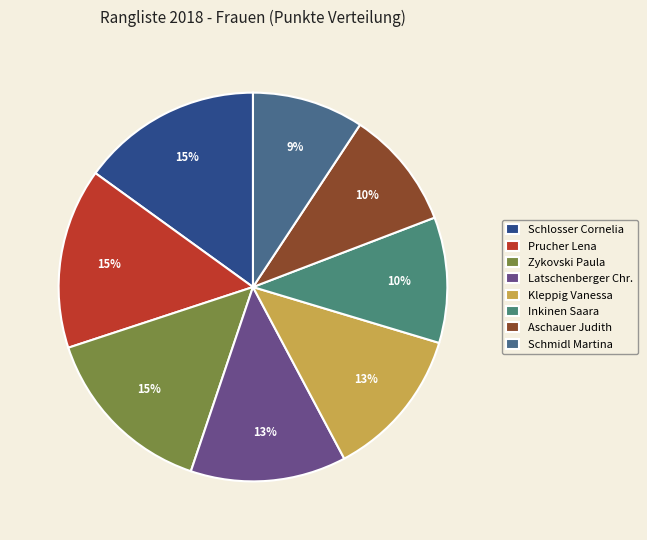

Which slice is the smallest?

Schmidl Martina